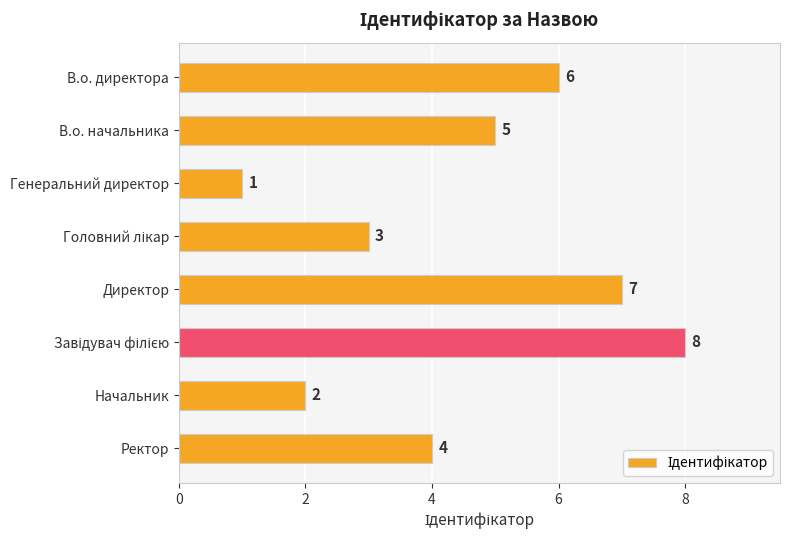

Between Генеральний директор and В.о. начальника, which is larger?

В.о. начальника